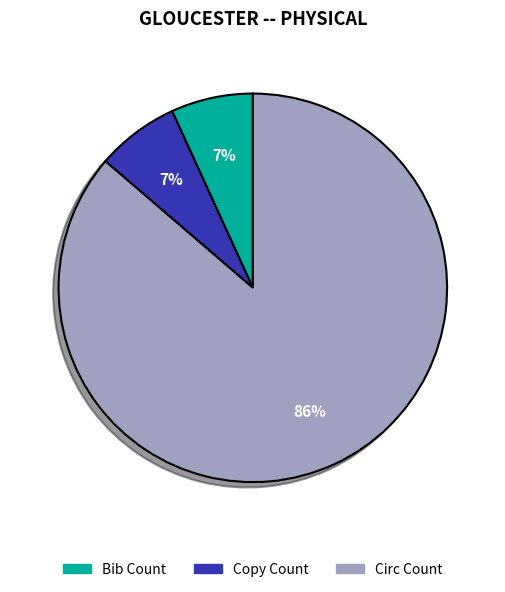

To the nearest percent, what is the average slice percentage?

33%